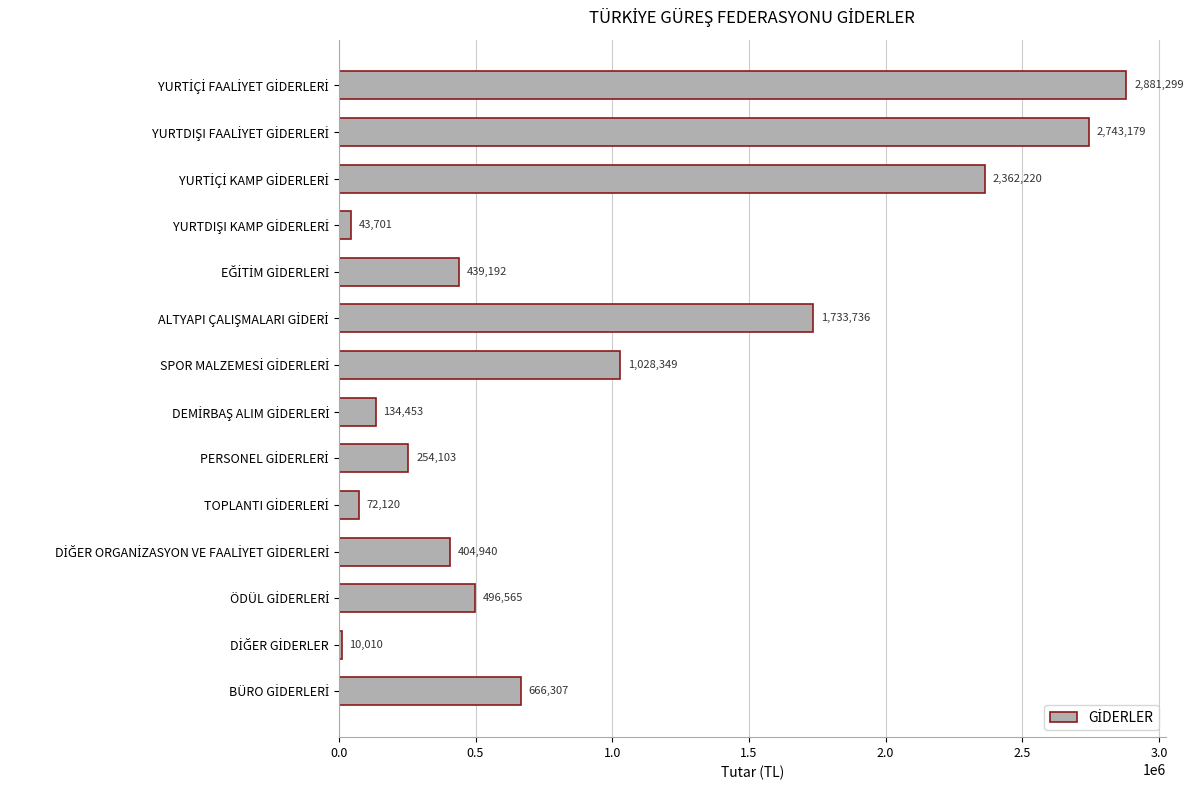

What is the smallest value displayed?

10010.3